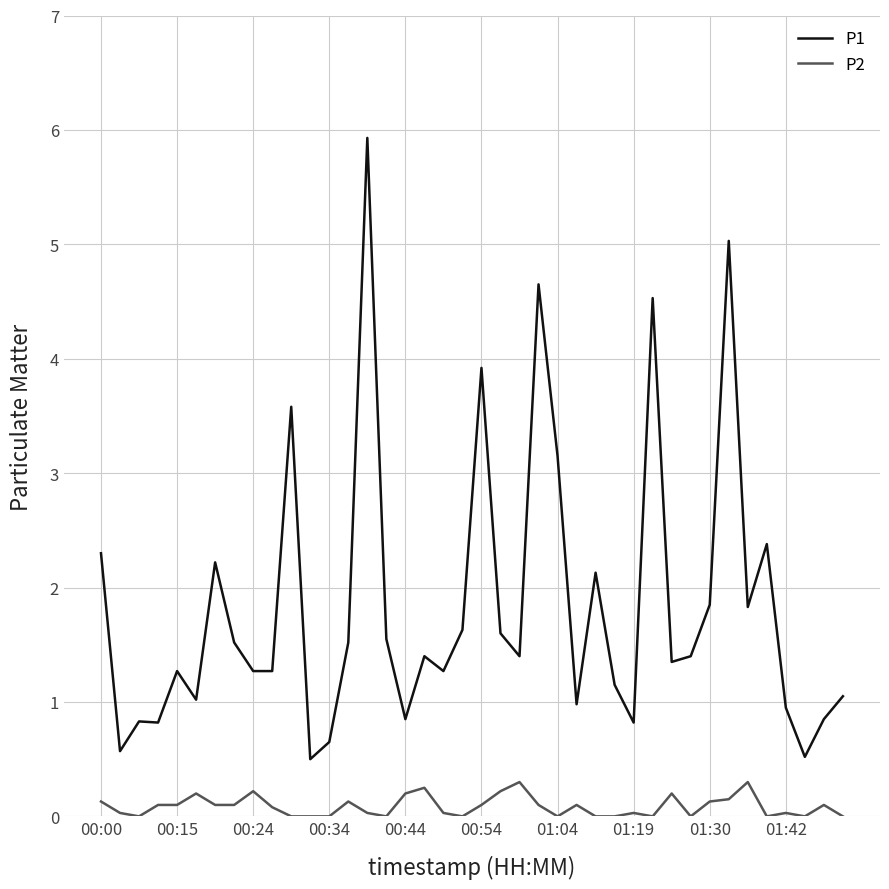

Does the chart have visible grid lines?

Yes